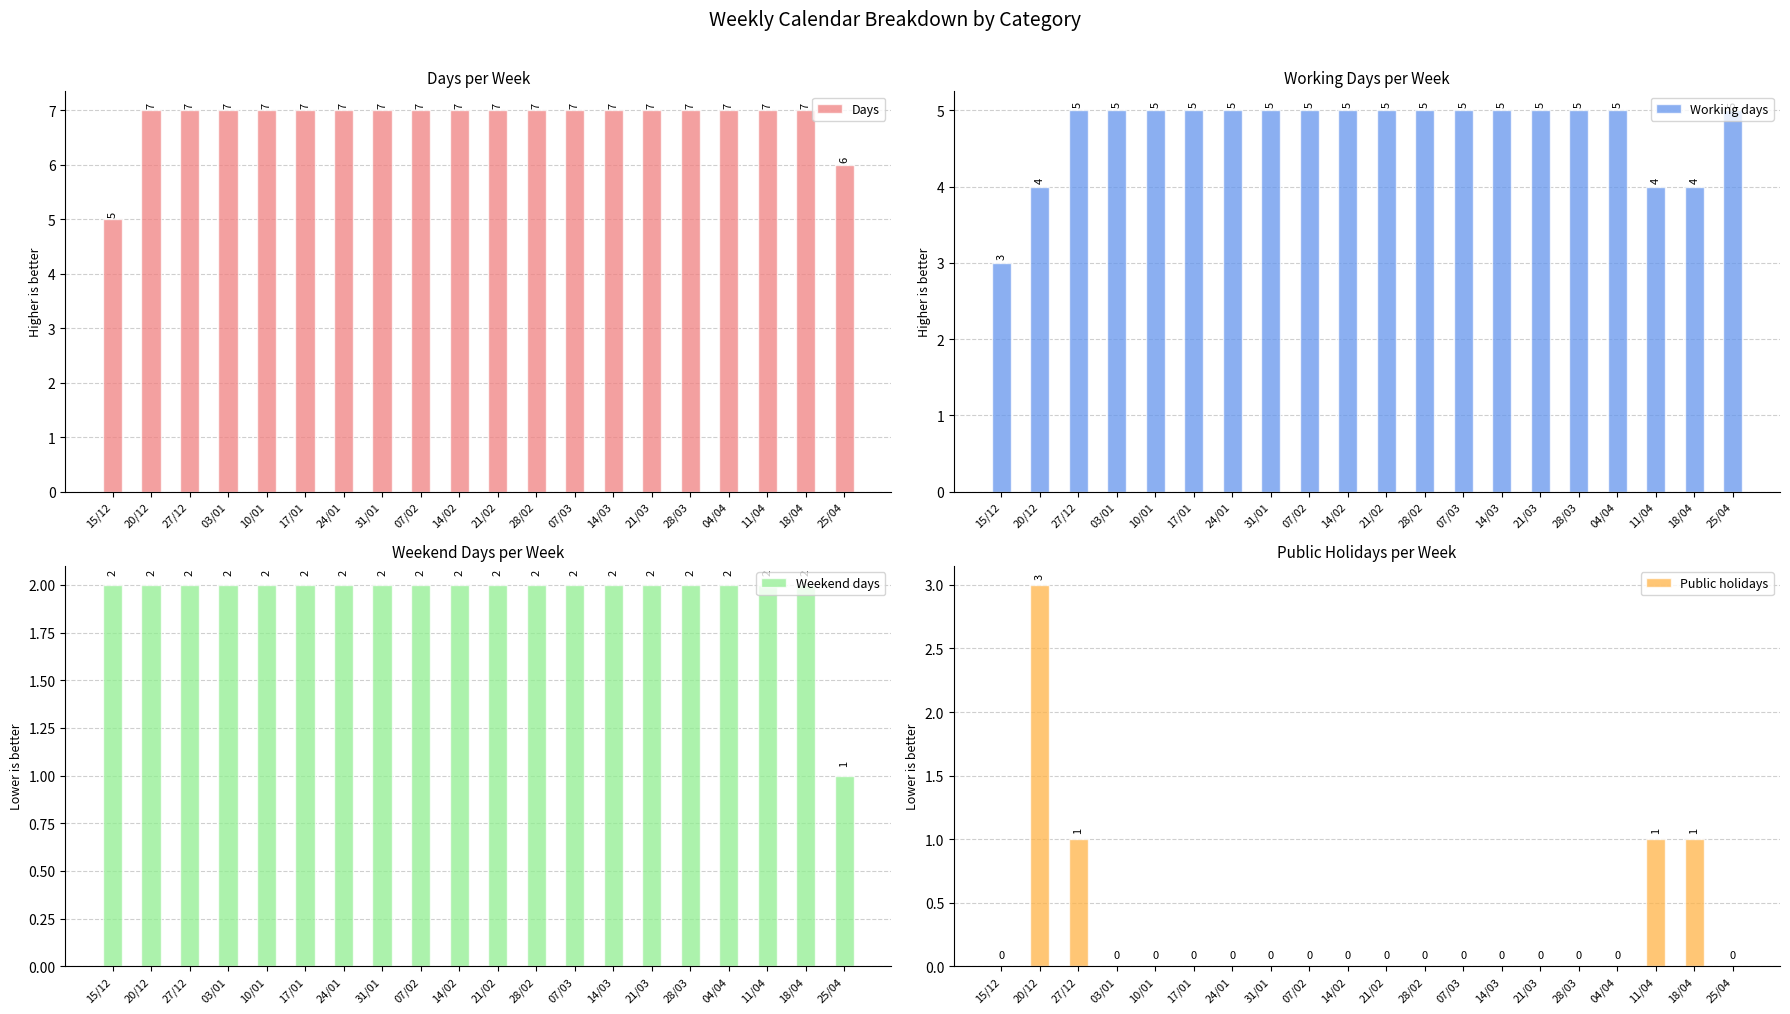

What is the difference between the second highest and second lowest values in the Days series?

1